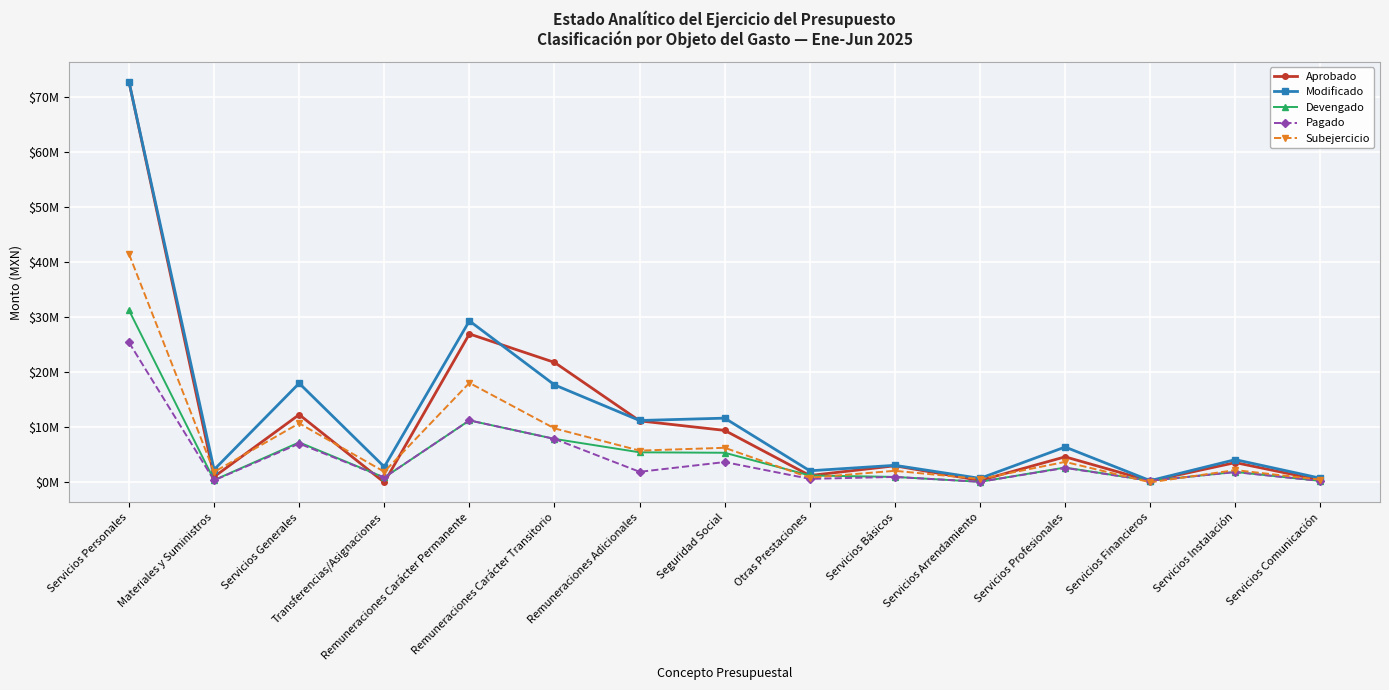

What is the difference between the maximum and minimum values in the Aprobado series?

72695259